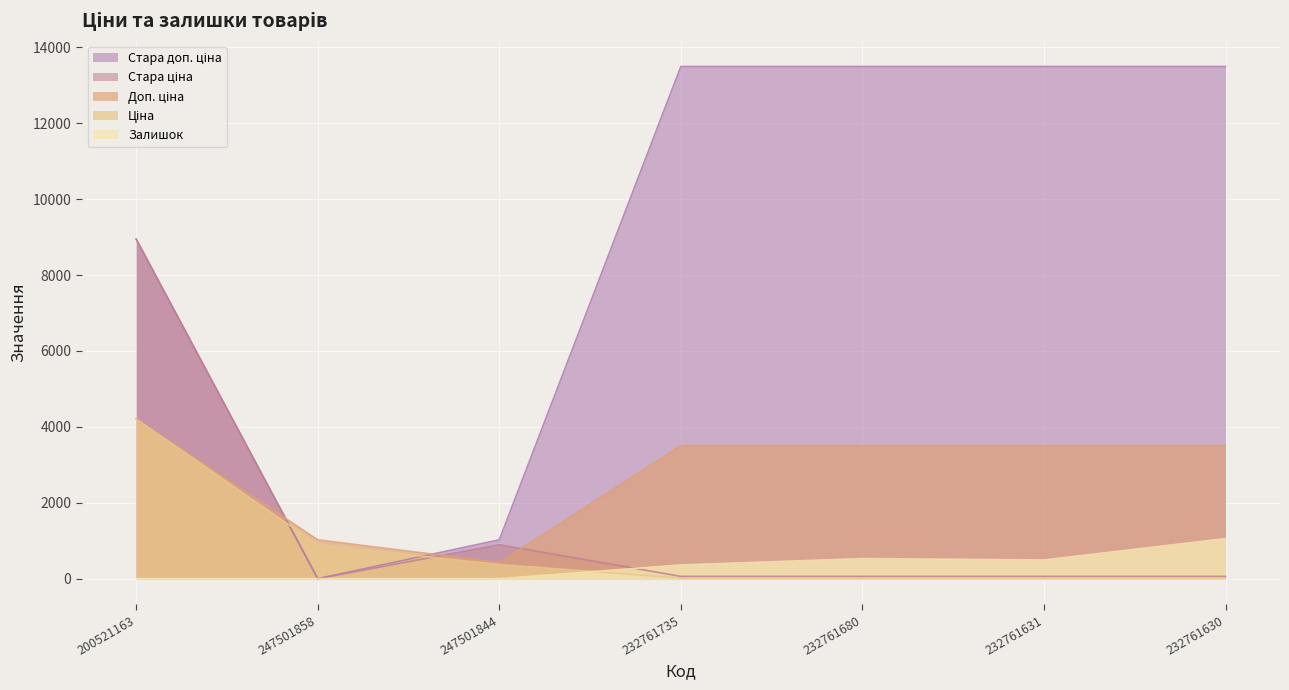

Reading left to right, transcribe all the data shown in this chart.

Ціна: 4204.8	893.3	371.3	15.6	15.6	15.6	15.6
Доп. ціна: 4205.0	1023.7	426.0	3508.0	3508.0	3508.0	3508.0
Стара ціна: 8946.3	0.0	893.3	60.0	60.0	60.0	60.0
Стара доп. ціна: 8946.3	0.0	1023.7	13493.2	13493.2	13493.2	13493.2
Залишок: 2.0	2.0	0.0	361.0	528.0	492.0	1056.0